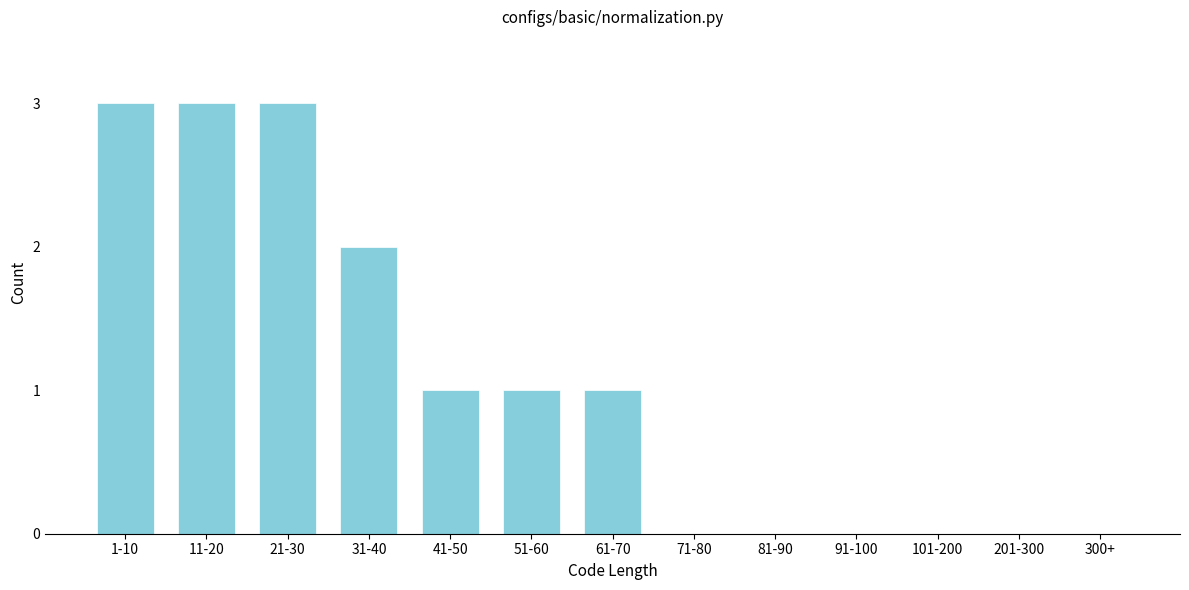

Reading left to right, extract all data points from this chart.

1-10=3	11-20=3	21-30=3	31-40=2	41-50=1	51-60=1	61-70=1	71-80=0	81-90=0	91-100=0	101-200=0	201-300=0	300+=0